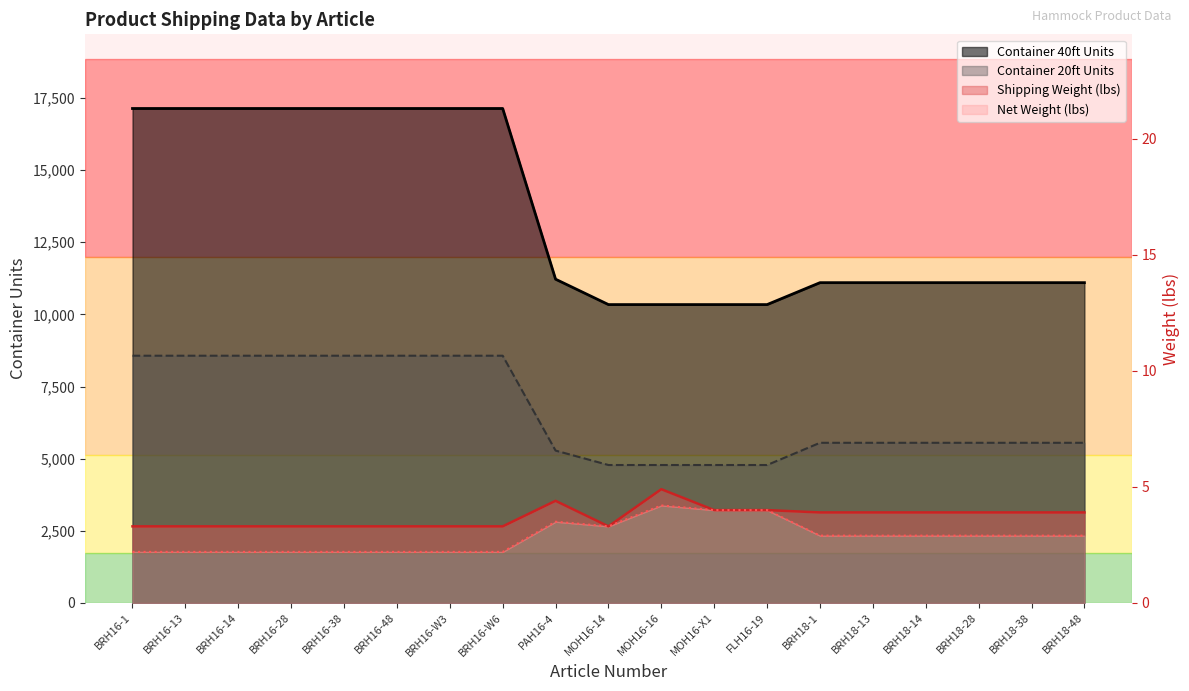

List the labels in order of Net Weight (lbs) value, largest first.

MOH16-16, MOH16-X1, FLH16-19, PAH16-4, MOH16-14, BRH18-1, BRH18-13, BRH18-14, BRH18-28, BRH18-38, BRH18-48, BRH16-1, BRH16-13, BRH16-14, BRH16-28, BRH16-38, BRH16-48, BRH16-W3, BRH16-W6